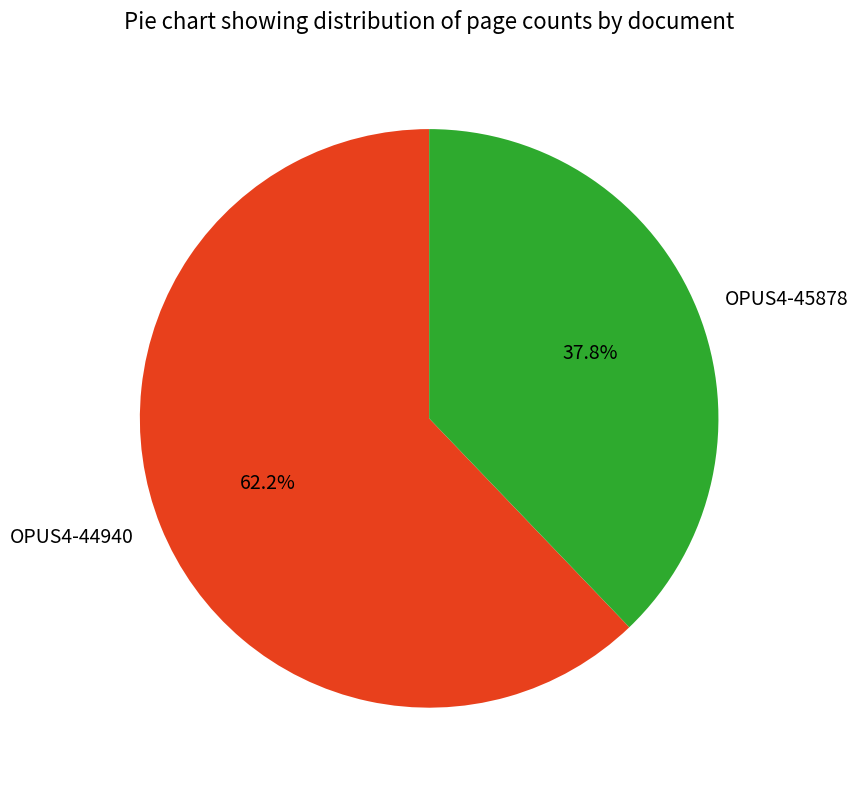

To the nearest percent, what percentage of the pie is OPUS4-45878?

38%